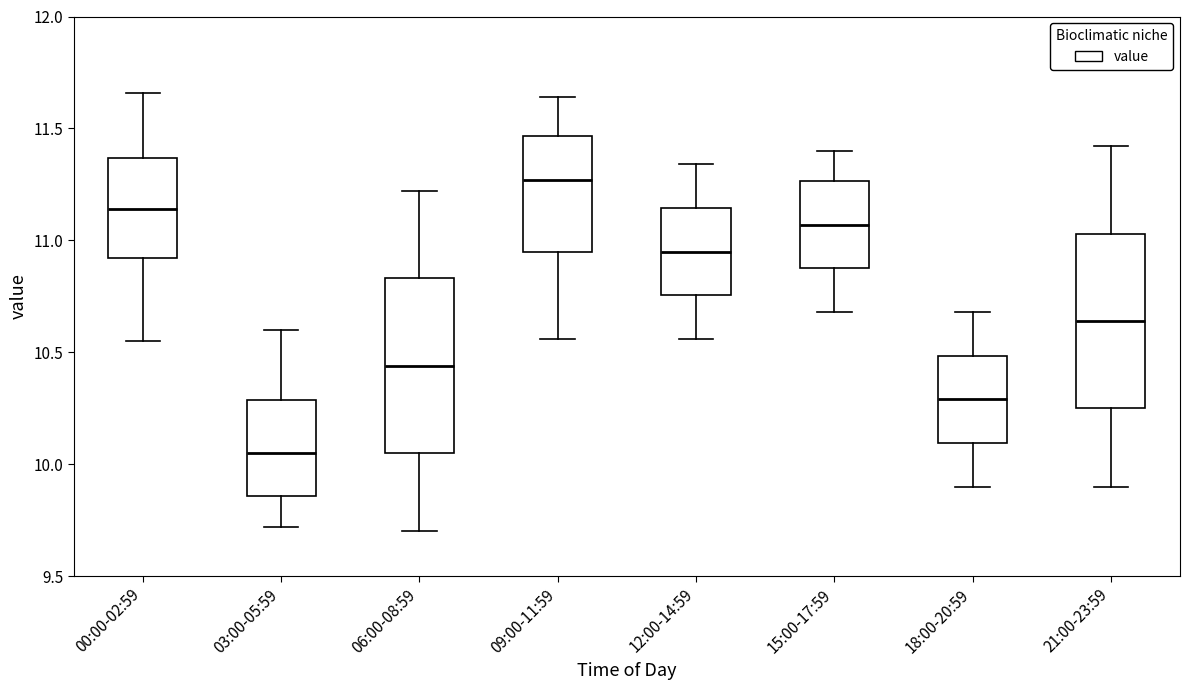

Which box has the highest median line?

09:00-11:59